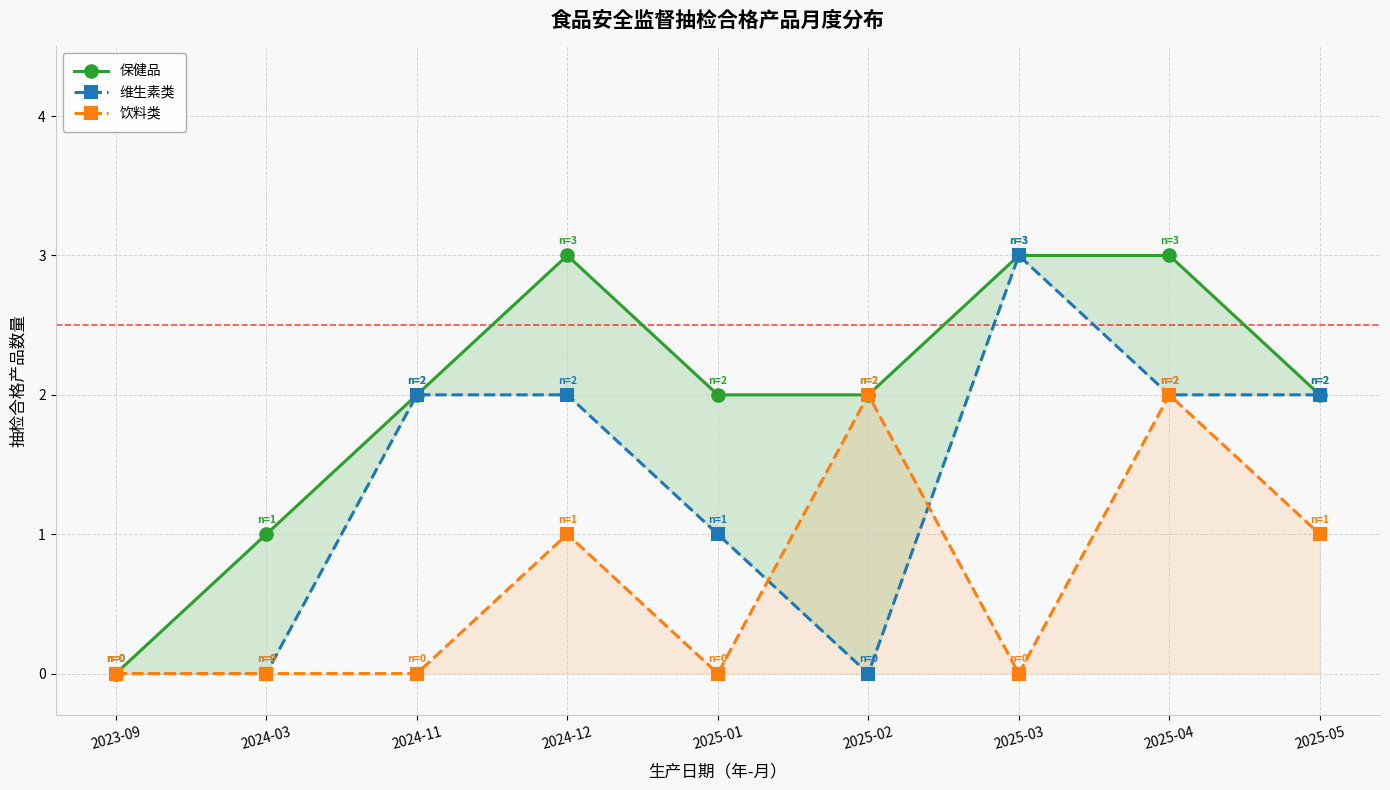

How many interior local valleys does the 维生素类 series have?

1